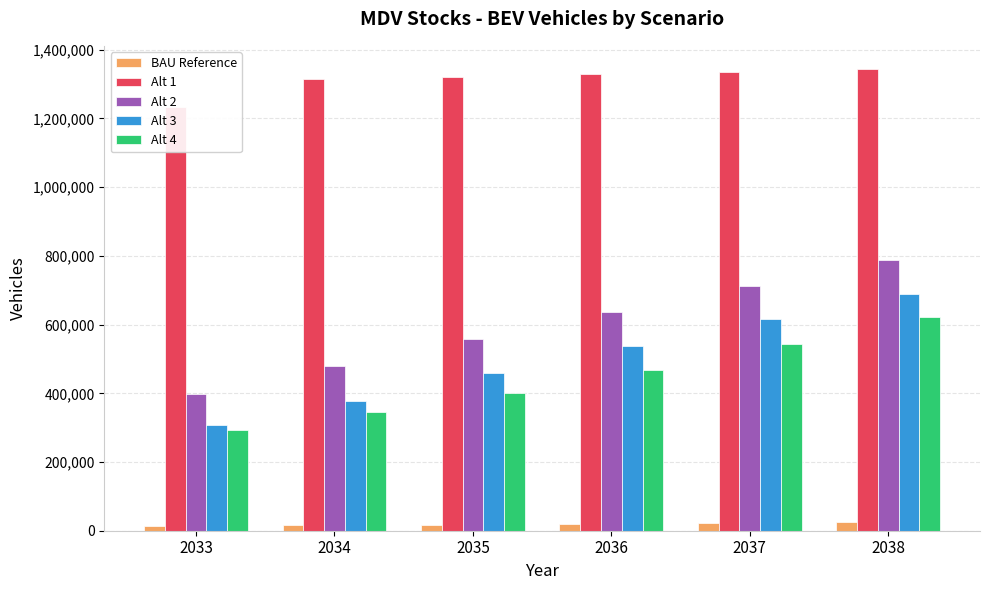

True or false: BAU Reference has a value of 37858.5 at 2037.

False